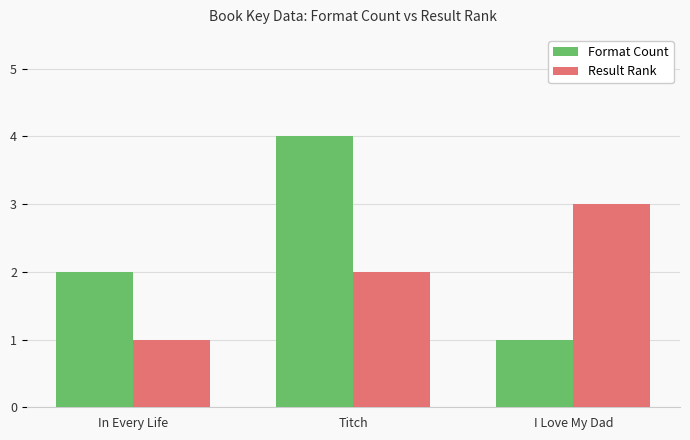

How many series are shown in this chart?

2